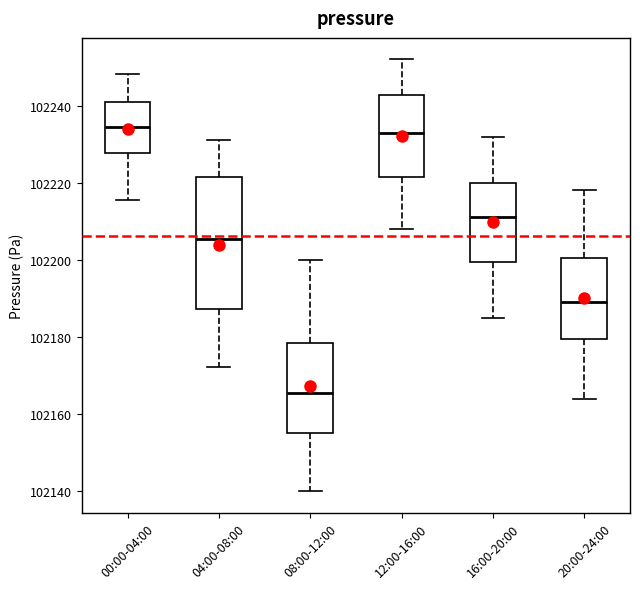

Which box is the tallest, from its lower edge to its upper edge?

04:00-08:00